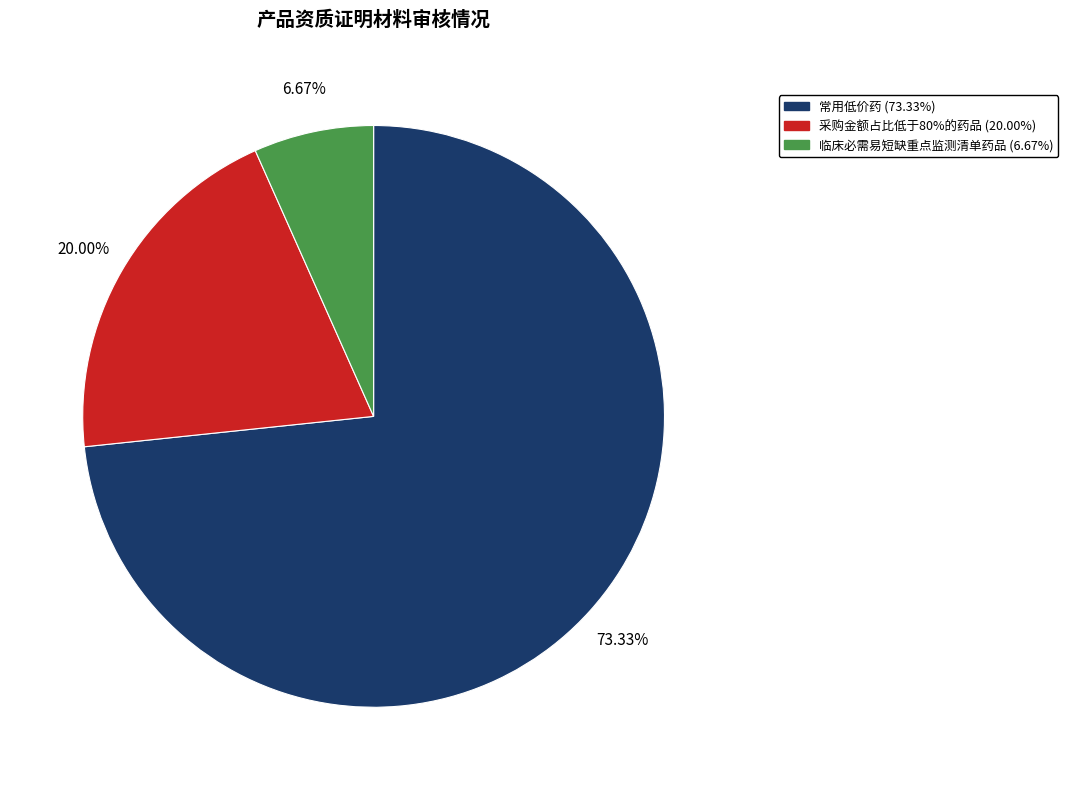

Count the number of slices in the pie.

3